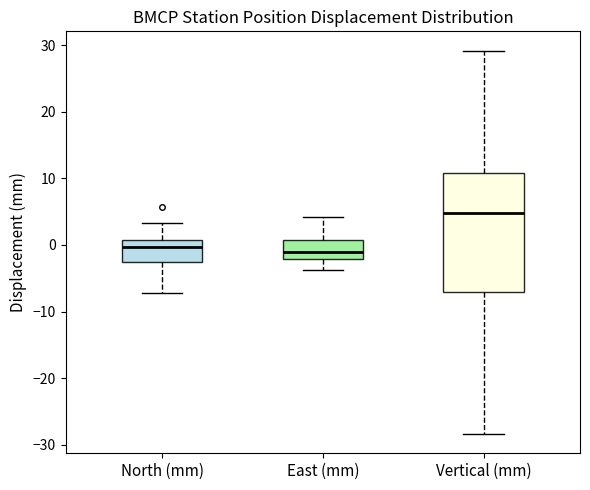

Reading left to right, transcribe this box plot: for each box, give where its median line is, the range the box spans, and where its two whiskers end, as read against the y-axis. The values are not printed on the chart, so give them approximately, as read against the axis.

North (mm): median 0, box -3 to 1, whiskers -7 to 3
East (mm): median -1, box -2 to 1, whiskers -4 to 4
Vertical (mm): median 5, box -7 to 11, whiskers -28 to 29